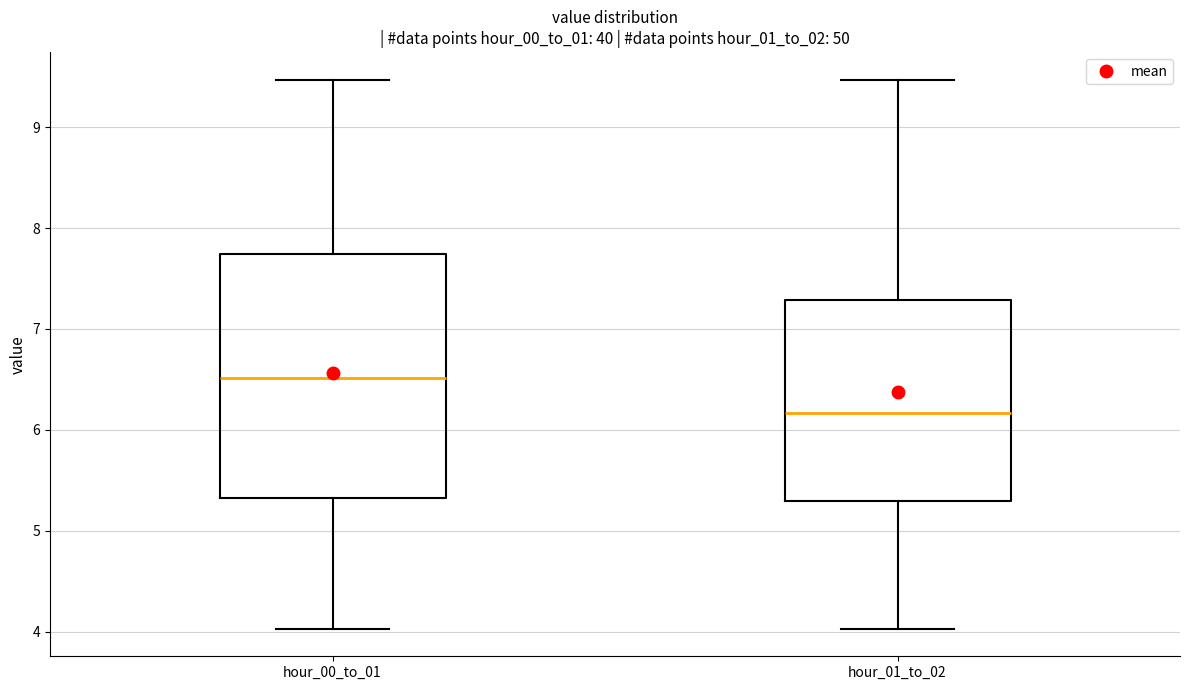

Reading left to right, read every box against the y-axis: the position of its median line, the range the box covers, and the ends of its whiskers. The values are not printed on the chart, so give them approximately, as read against the axis.

hour_00_to_01: median 6.5, box 5.3 to 7.7, whiskers 4.0 to 9.5
hour_01_to_02: median 6.2, box 5.3 to 7.3, whiskers 4.0 to 9.5